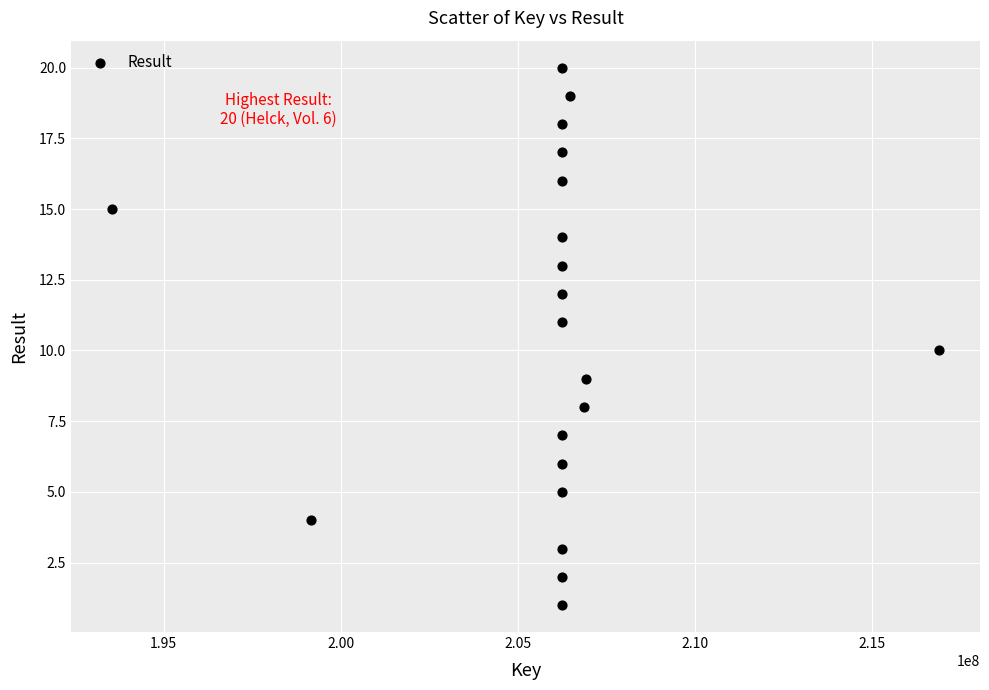

What is the range of Y values (max minus min)?

19